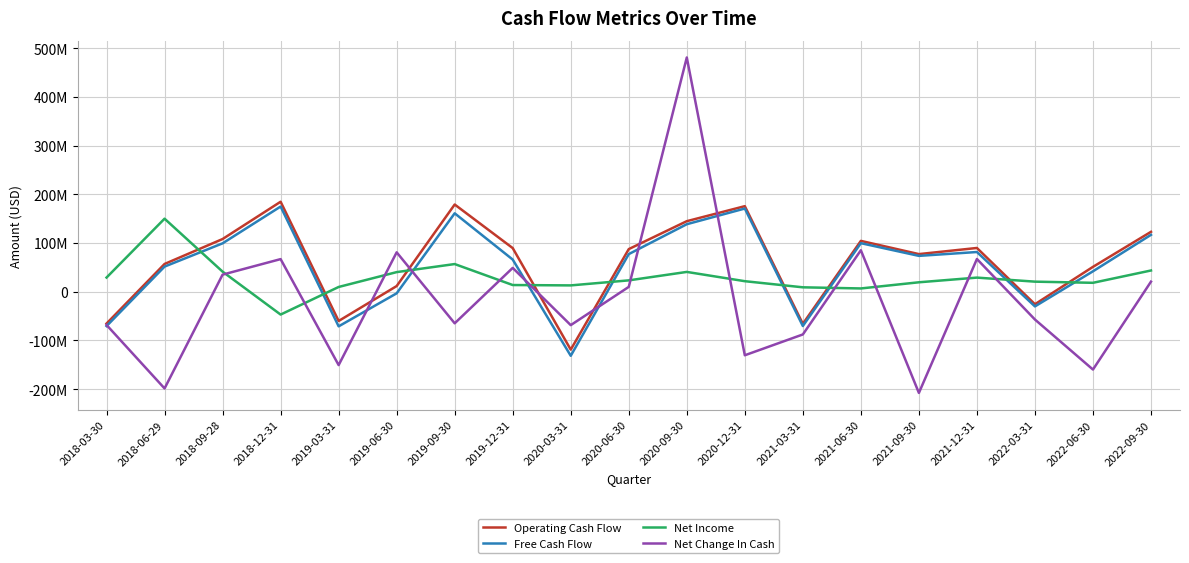

Reading left to right, list all the values displayed in this chart.

Operating Cash Flow: 2018-03-30=-65400000	2018-06-29=57000000	2018-09-28=108222000	2018-12-31=184812000	2019-03-31=-60108000	2019-06-30=11613000	2019-09-30=179123000	2019-12-31=89612000	2020-03-31=-118983000	2020-06-30=87539000	2020-09-30=144883000	2020-12-31=175722000	2021-03-31=-65965000	2021-06-30=104428000	2021-09-30=77251000	2021-12-31=89860000	2022-03-31=-25714000	2022-06-30=51050000	2022-09-30=123032000
Free Cash Flow: 2018-03-30=-70600000	2018-06-29=51600000	2018-09-28=99386000	2018-12-31=174965000	2019-03-31=-71149000	2019-06-30=-3299000	2019-09-30=161046000	2019-12-31=66045000	2020-03-31=-131620000	2020-06-30=77238000	2020-09-30=138643000	2020-12-31=170864000	2021-03-31=-70414000	2021-06-30=99706000	2021-09-30=73619000	2021-12-31=81558000	2022-03-31=-30187000	2022-06-30=41935000	2022-09-30=116836000
Net Income: 2018-03-30=29100000	2018-06-29=150000000	2018-09-28=41222000	2018-12-31=-46941000	2019-03-31=9741000	2019-06-30=40259000	2019-09-30=56812000	2019-12-31=13722000	2020-03-31=12973000	2020-06-30=23299000	2020-09-30=40658000	2020-12-31=21611000	2021-03-31=9039000	2021-06-30=6702000	2021-09-30=19358000	2021-12-31=28973000	2022-03-31=20667000	2022-06-30=18295000	2022-09-30=43595000
Net Change In Cash: 2018-03-30=-68300000	2018-06-29=-198700000	2018-09-28=35086000	2018-12-31=66965000	2019-03-31=-150726000	2019-06-30=80914000	2019-09-30=-64921000	2019-12-31=48912000	2020-03-31=-68652000	2020-06-30=9898000	2020-09-30=481137000	2020-12-31=-130542000	2021-03-31=-87804000	2021-06-30=85177000	2021-09-30=-207885000	2021-12-31=67180000	2022-03-31=-57121000	2022-06-30=-159890000	2022-09-30=20667000